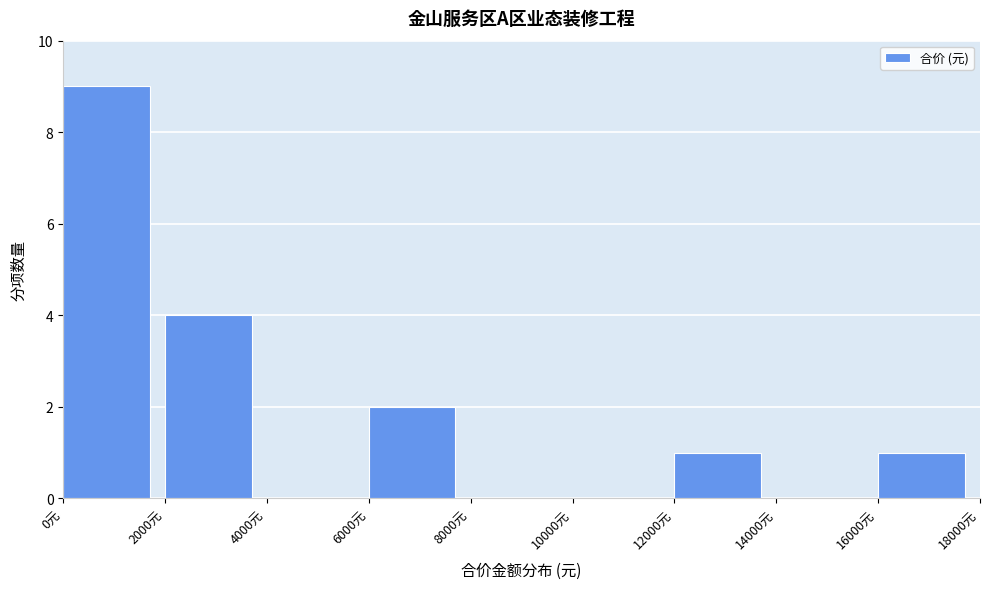

Reading left to right, list every bar in this chart as the range it spans on the x-axis followed by its height. The values are not printed on the chart, so give them approximately, as read against the axis.

0 to 2000: 9
2000 to 4000: 4
4000 to 6000: 0
6000 to 8000: 2
8000 to 10000: 0
10000 to 12000: 0
12000 to 14000: 1
14000 to 16000: 0
16000 to 18000: 1